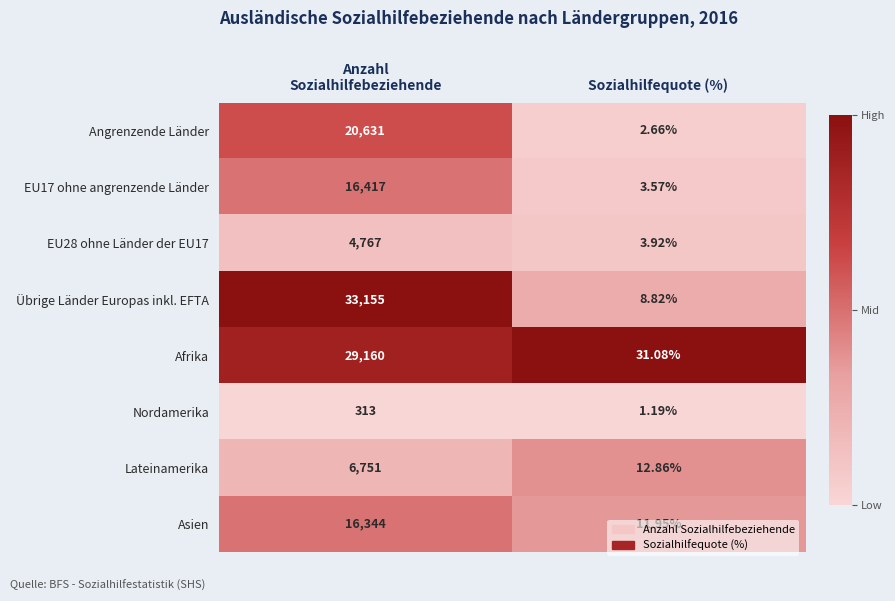

Which series has the largest range (max minus min)?

Übrige Länder Europas inkl. EFTA